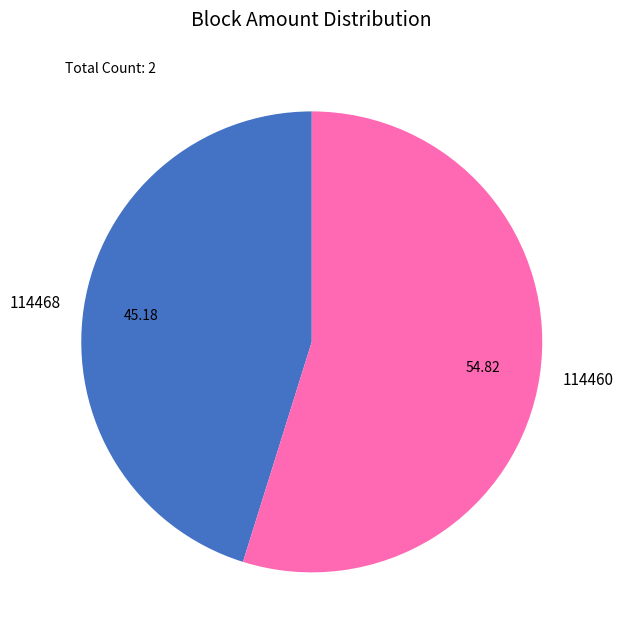

Which has a higher value, 114468 or 114460?

114460